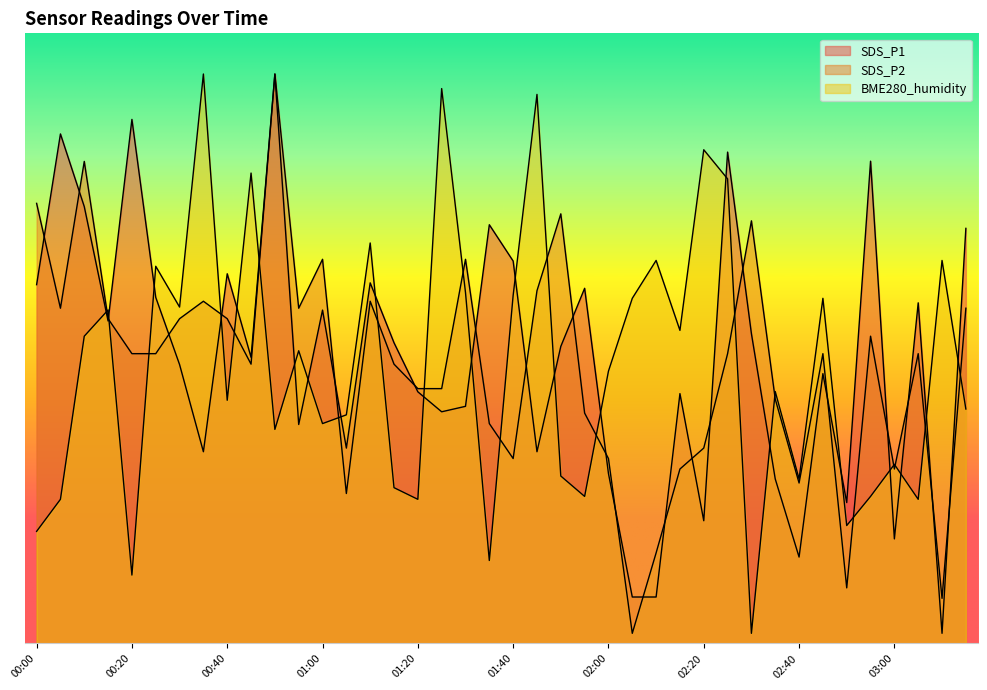

Which category has the lowest value in the BME280_humidity series?

02:30